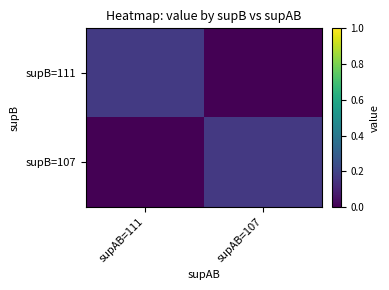

At supAB=111, list the series in order from largest to smallest.

supB=111, supB=107